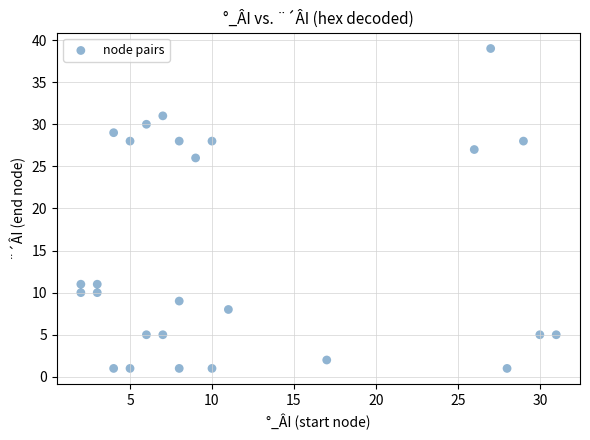

What is the range of X values (max minus min)?

29